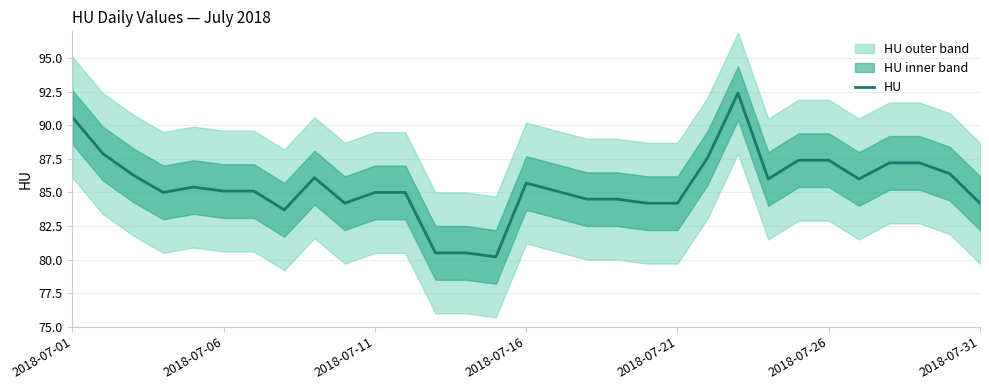

The value of HU at 2018-07-16 is 85.7. True or false?

True